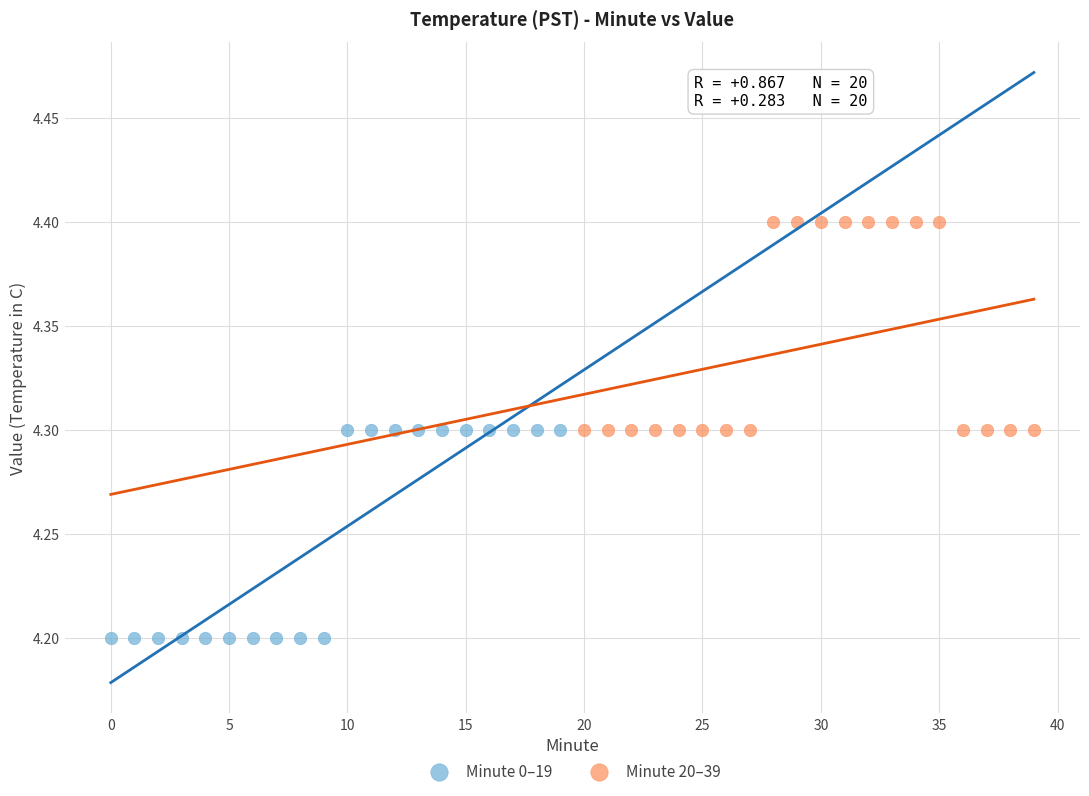

Which series contains the highest Y value?

Minute 20–39